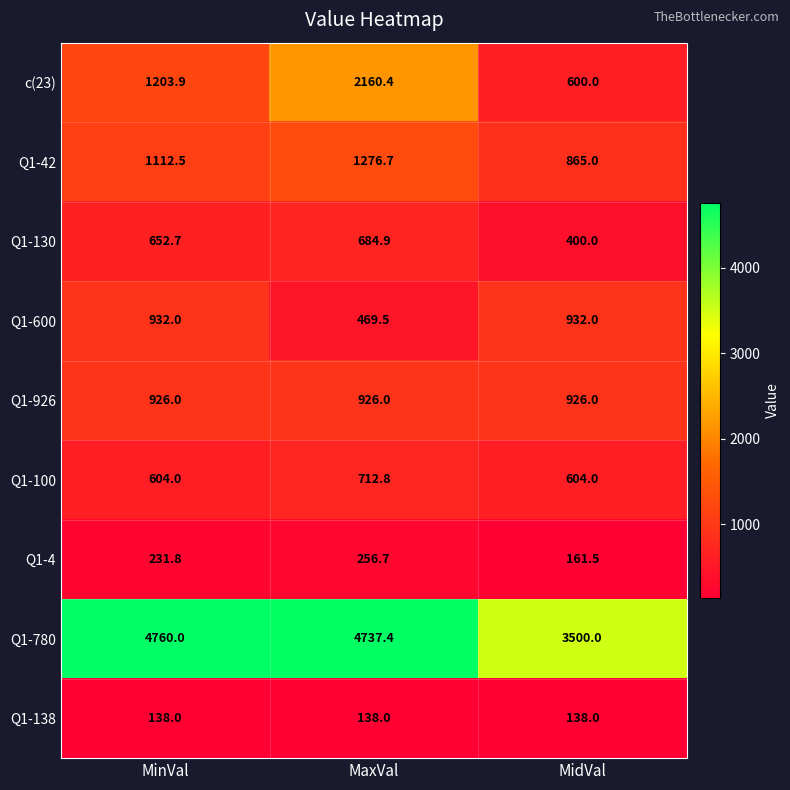

At which category is the sum across all series the highest?

MaxVal